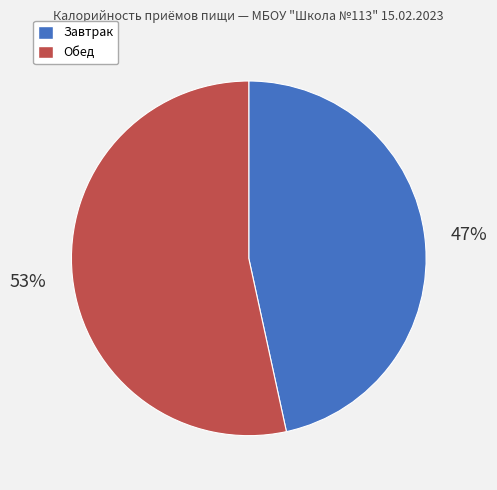

To the nearest percent, what is the average slice percentage?

50%